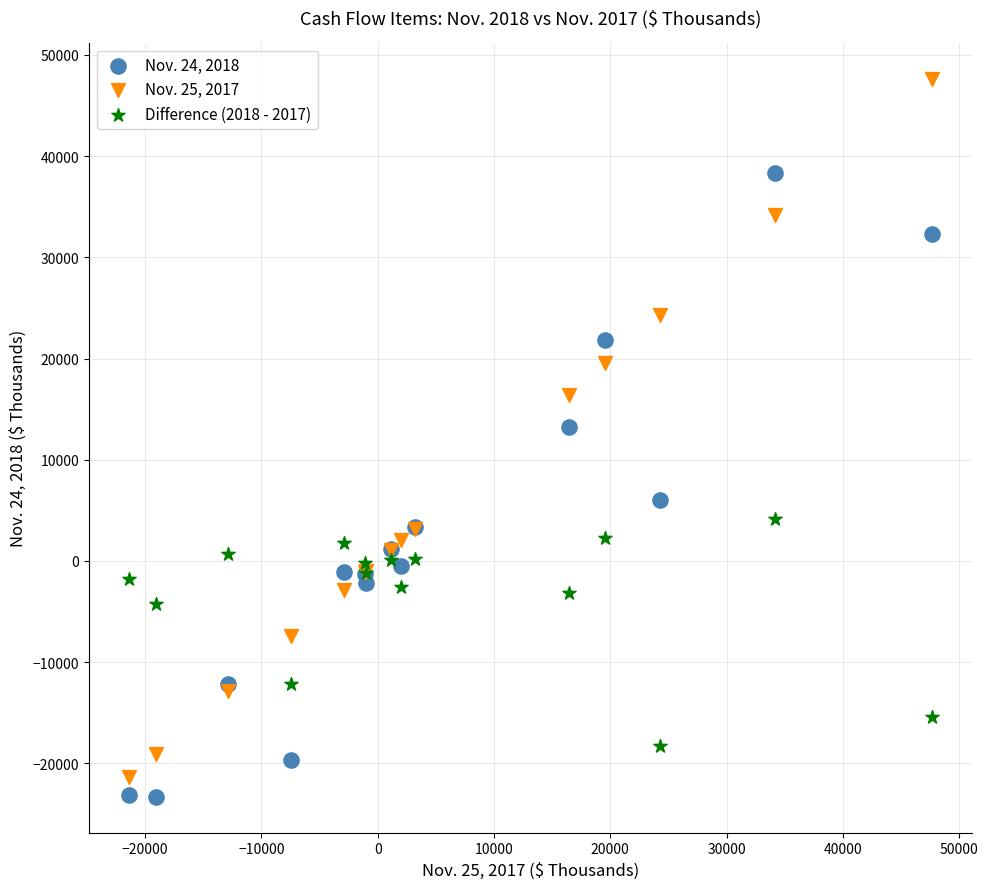

Which series has the widest spread of Y values?

Nov. 25, 2017